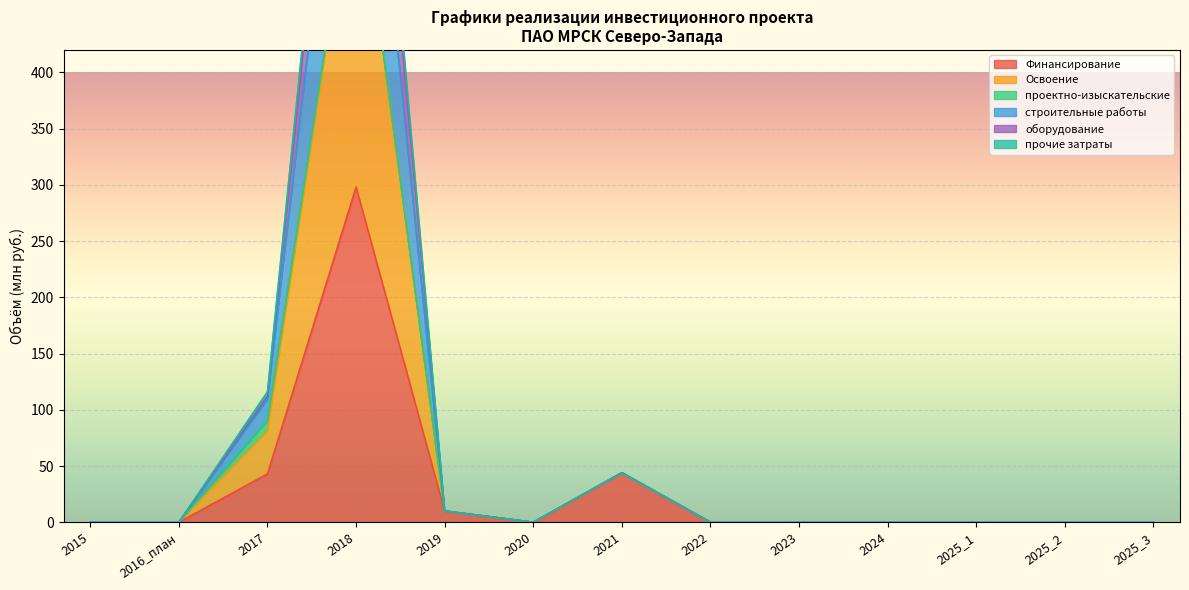

True or false: строительные работы and Финансирование cross at least once.

False